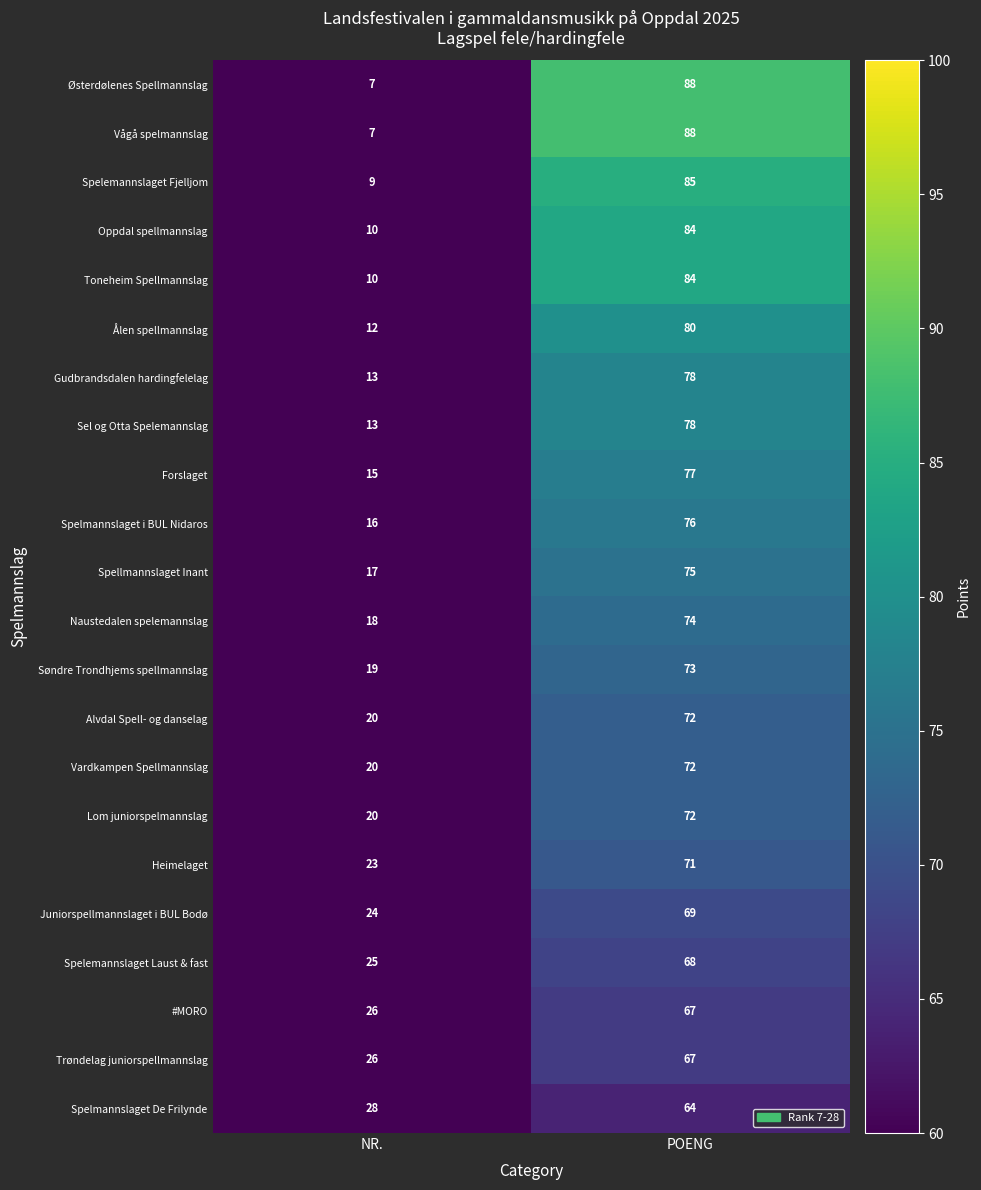

What is the smallest value displayed?

7